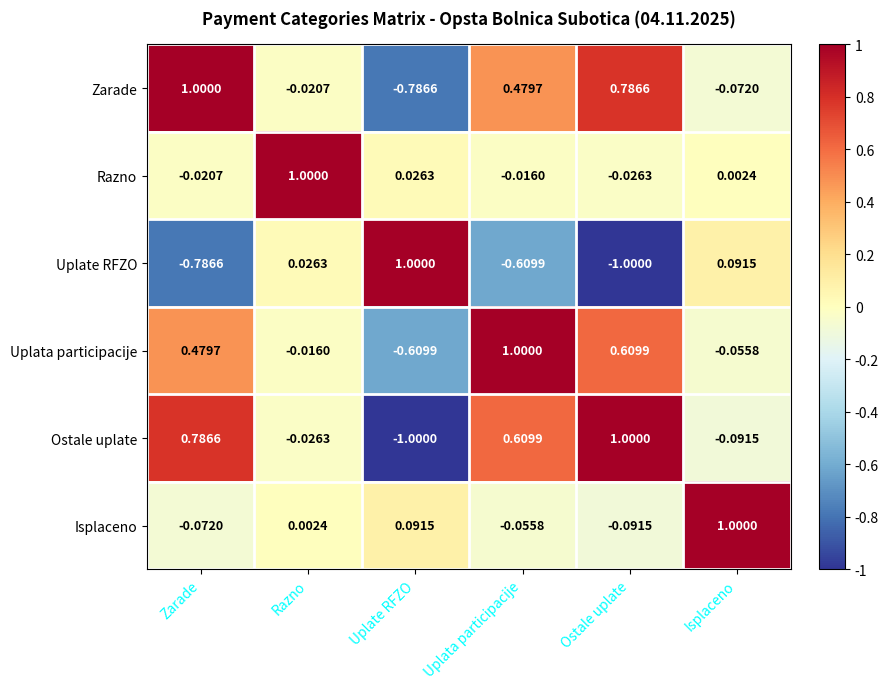

At Ostale uplate, list the series in order from largest to smallest.

Ostale uplate, Zarade, Uplata participacije, Razno, Isplaceno, Uplate RFZO